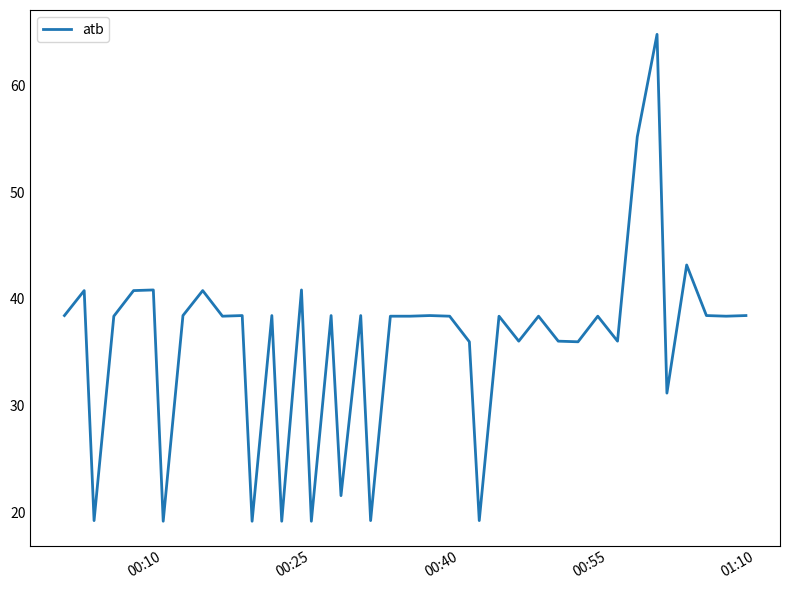

What is the maximum value shown in the chart?

64.8